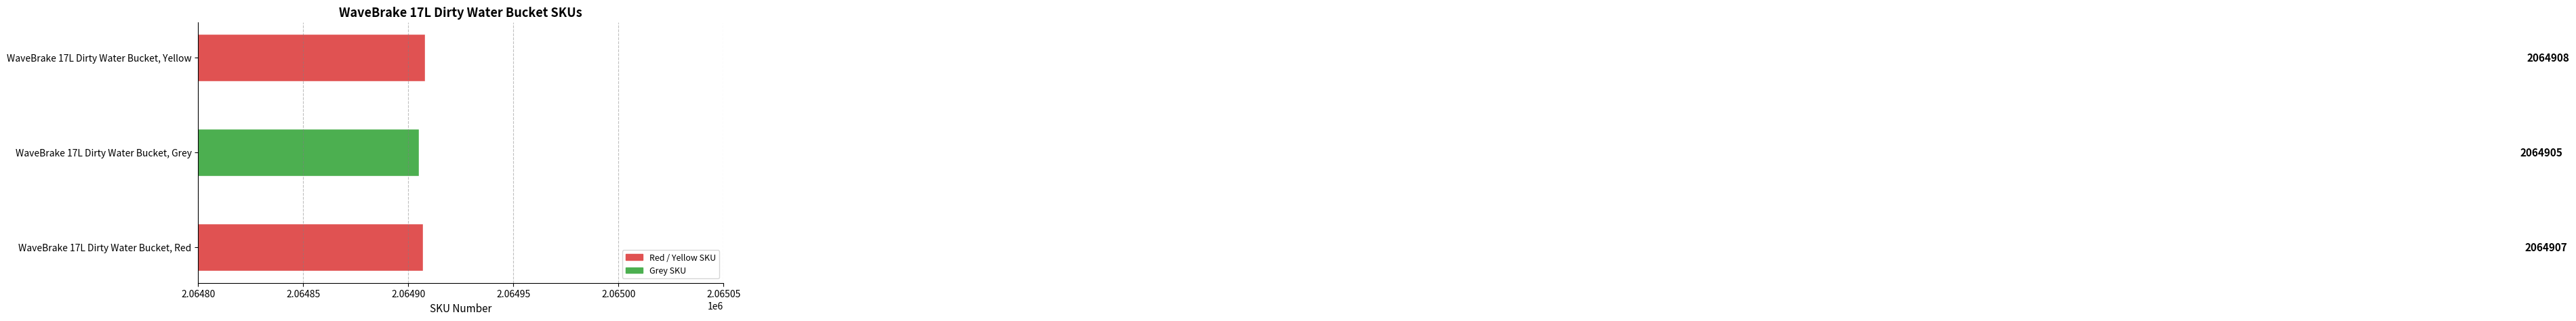

Reading bottom to top, transcribe all the data shown in this chart.

WaveBrake 17L Dirty Water Bucket, Red=2064907	WaveBrake 17L Dirty Water Bucket, Grey=2064905	WaveBrake 17L Dirty Water Bucket, Yellow=2064908